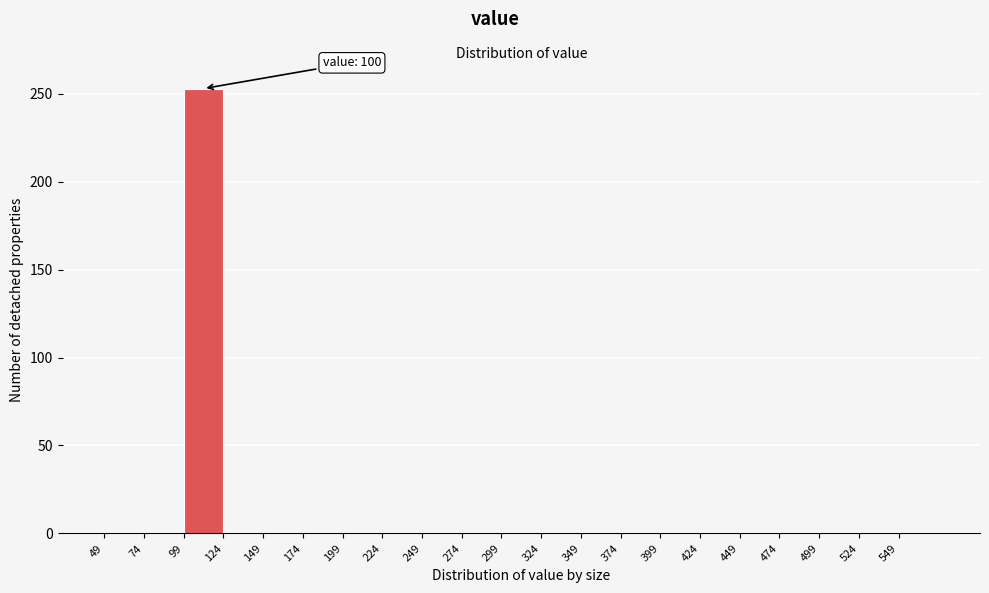

Which range on the x-axis has the tallest bar?

99 to 124